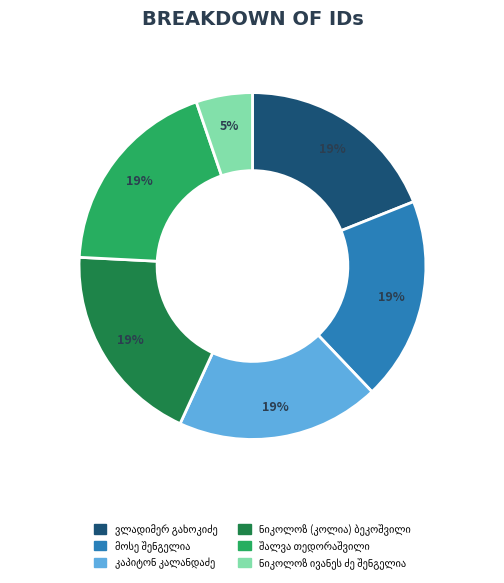

To the nearest percent, what is the difference between the largest and smallest slice percentages?

14%